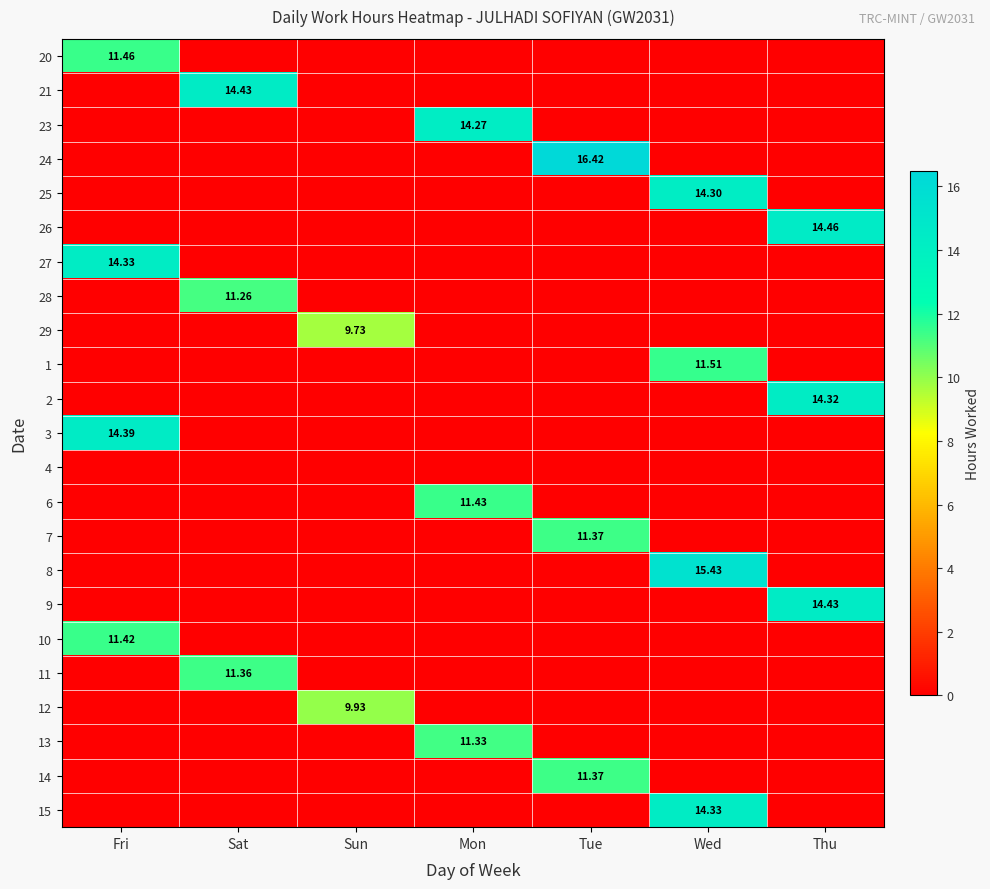

Between Sun and Mon, which series saw the biggest shift?

23